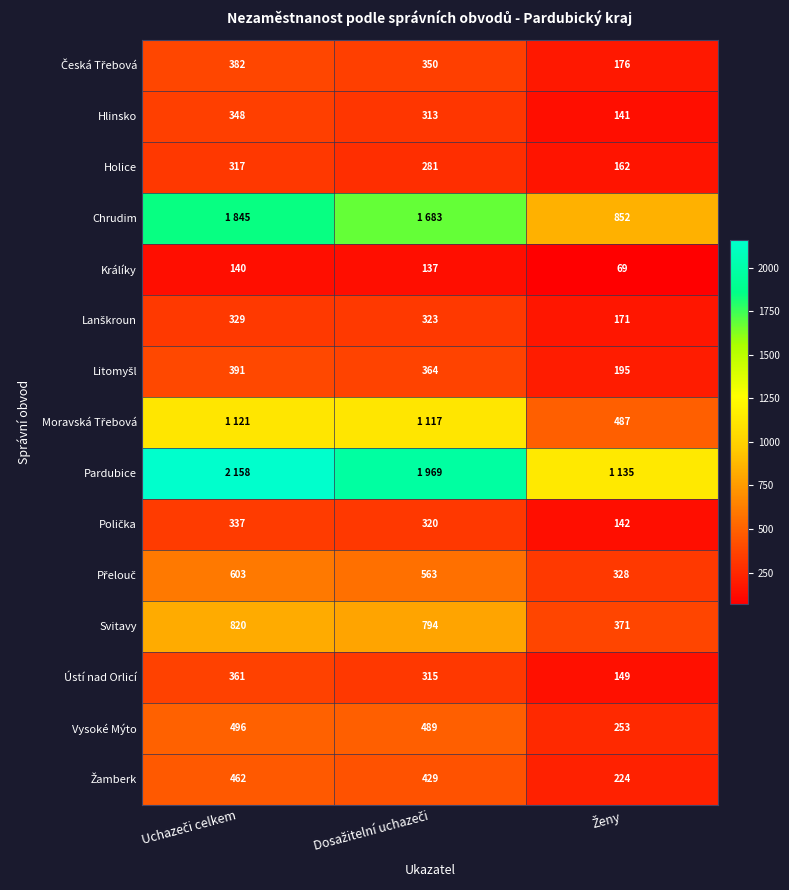

Count the Holice values in the range 162 to 317.

3